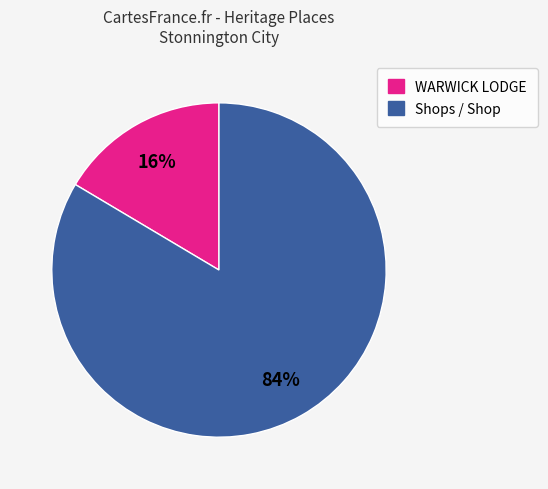

To the nearest percent, what is the average slice percentage?

50%